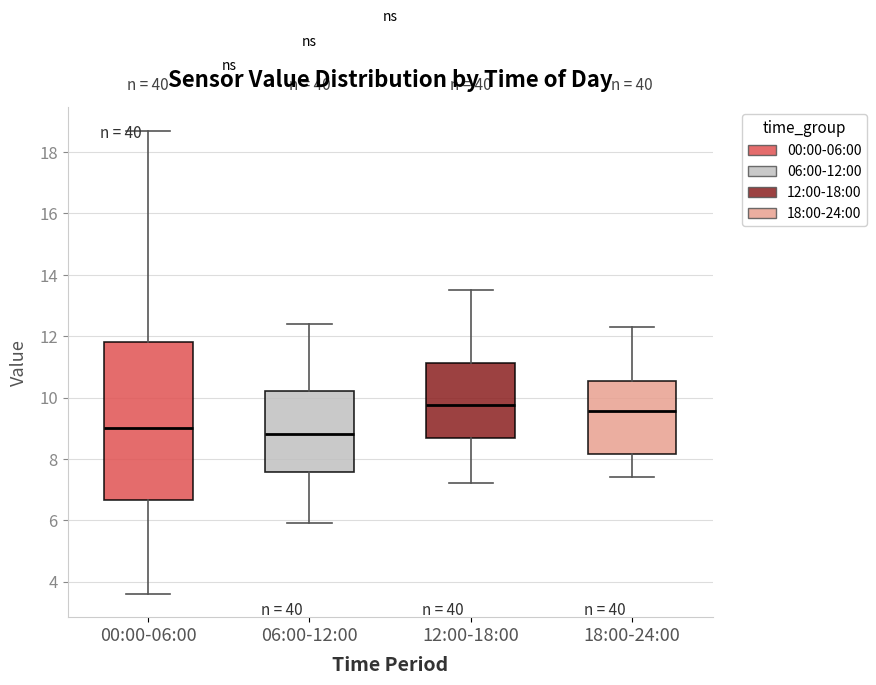

Where is the upper edge of the box for 00:00-06:00 on the y-axis? The values are not printed on the chart, so give them approximately, as read against the axis.

11.8